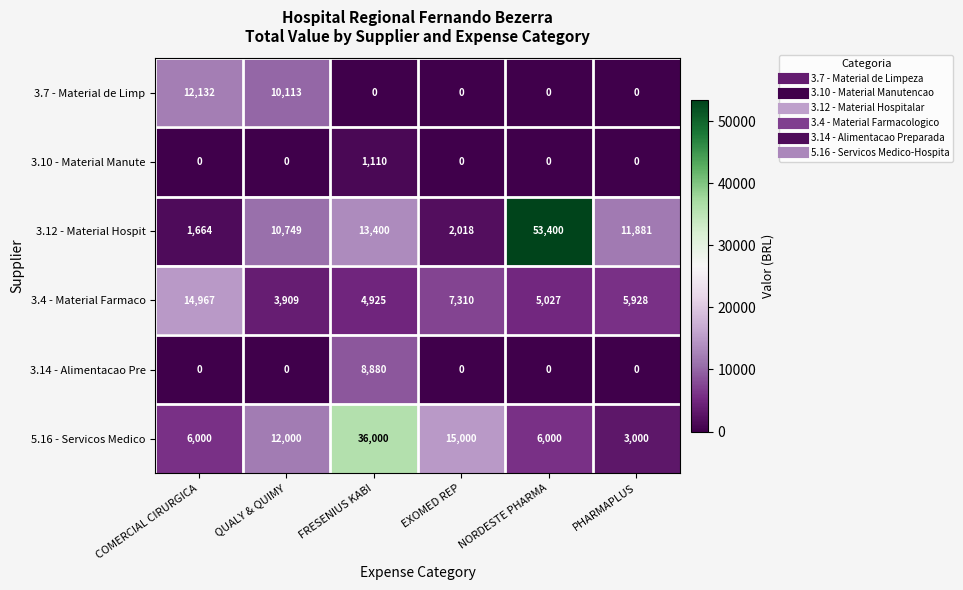

At which category is the sum across all series the highest?

NORDESTE PHARMA